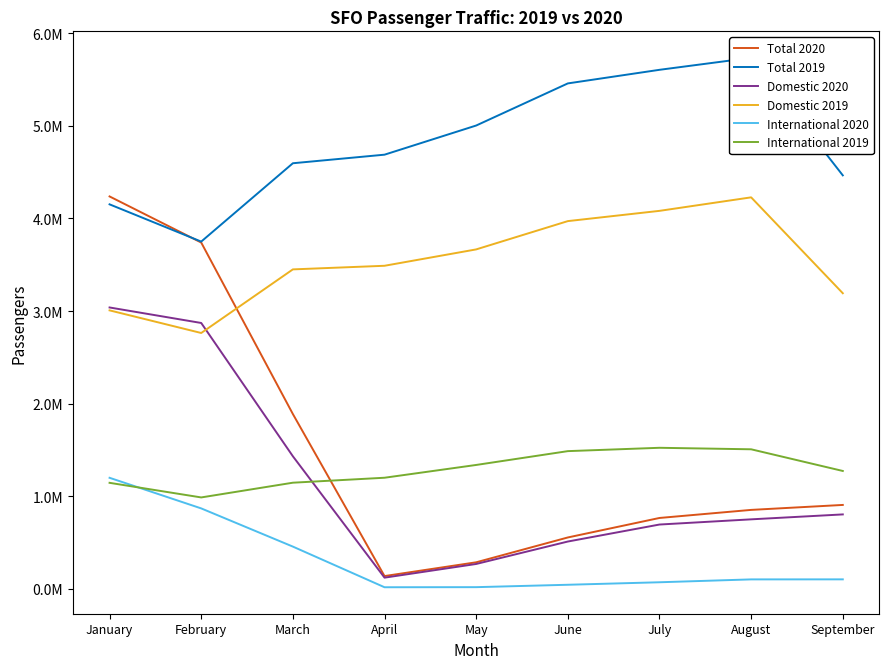

Where is the first local maximum for Total 2019?

August